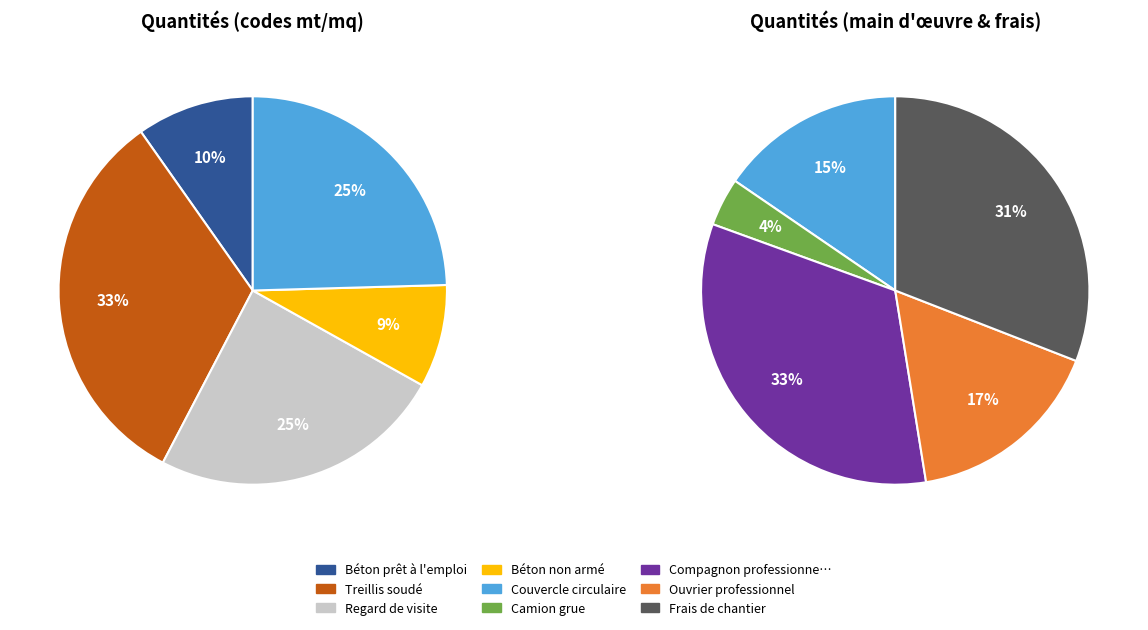

How many segments does this pie chart have?

9